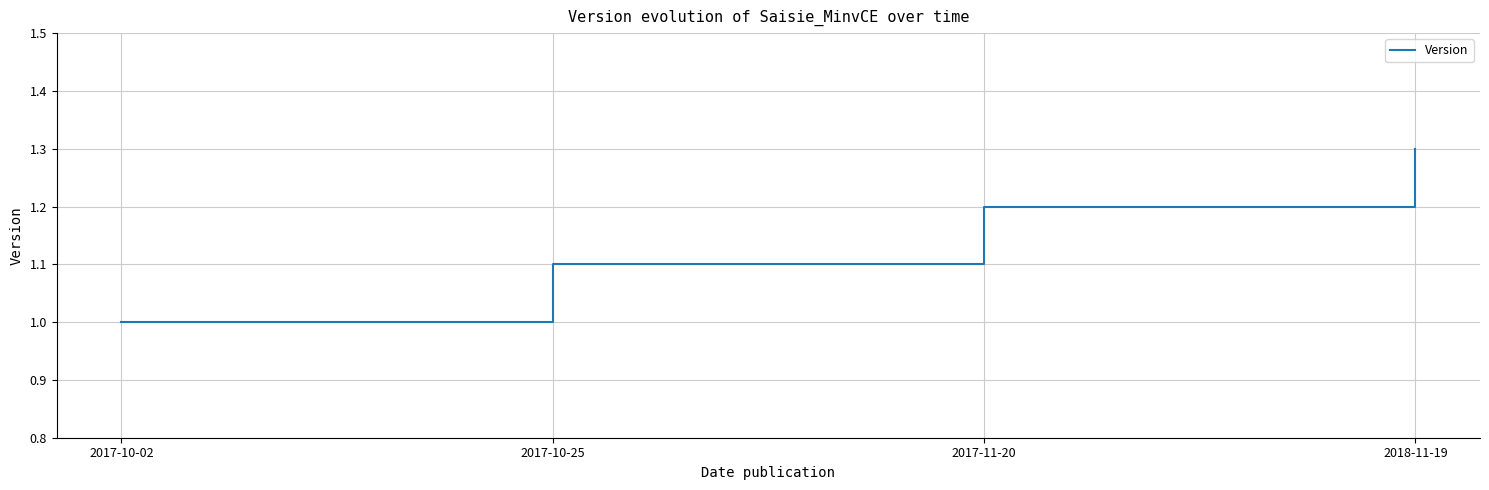

Which category has the highest value across all series?

2018-11-19